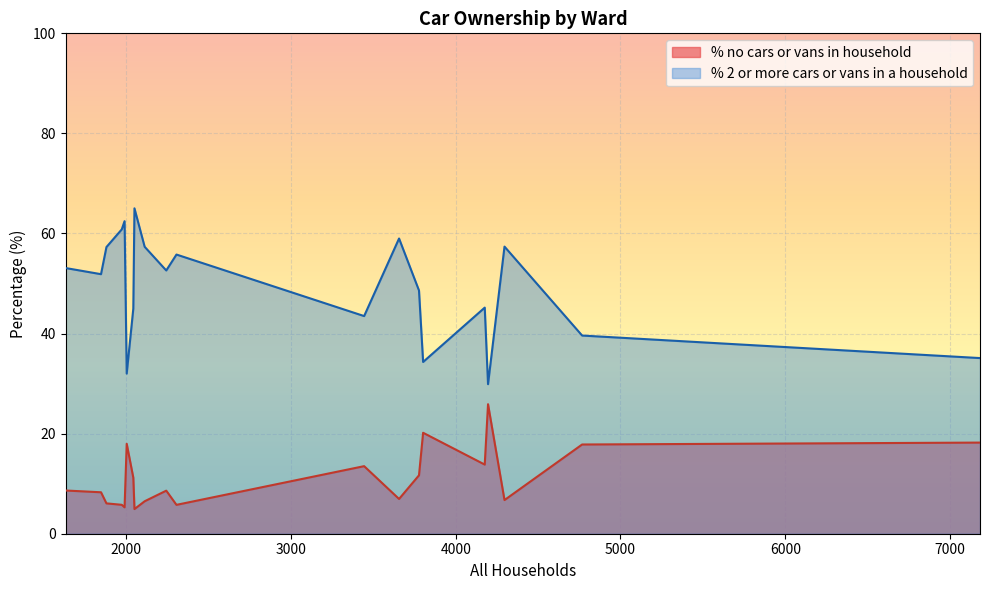

Which series has the largest total across all categories?

% 2 or more cars or vans in a household